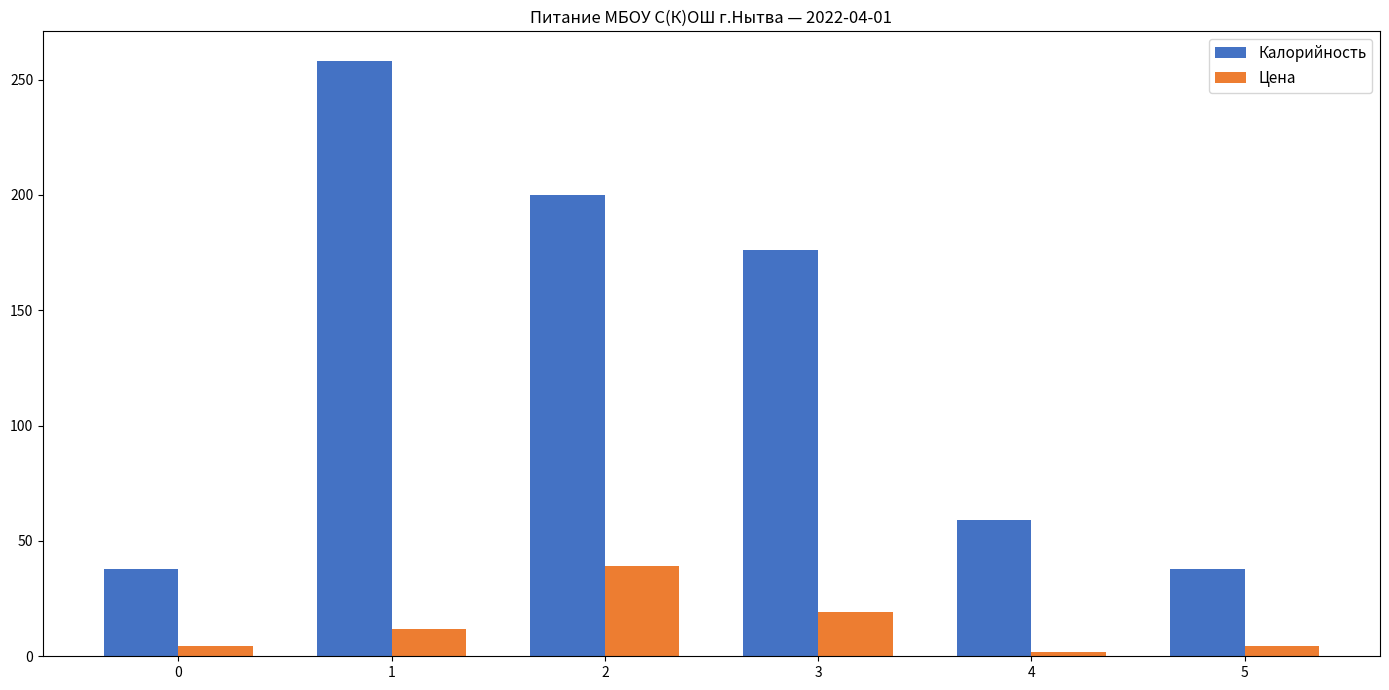

Reading right to left, what are all the values shown in this chart?

Калорийность: 5=38.0	4=59.0	3=176.0	2=200.0	1=258.0	0=38.0
Цена: 5=4.5	4=2.0	3=19.0	2=39.0	1=12.0	0=4.5